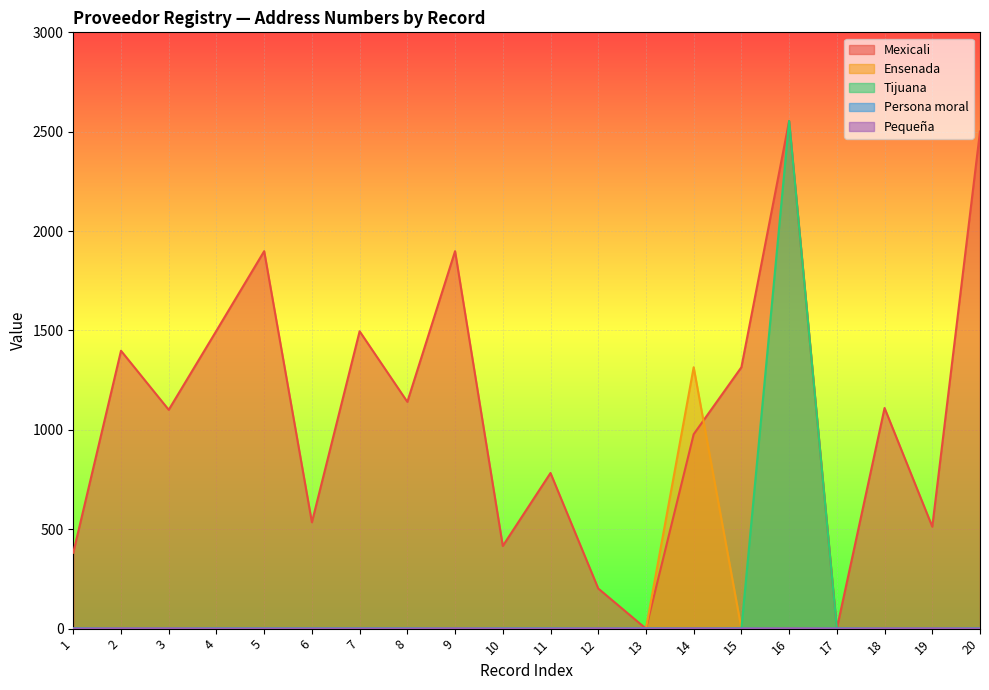

Where does the Mexicali series first go above 1110?

2